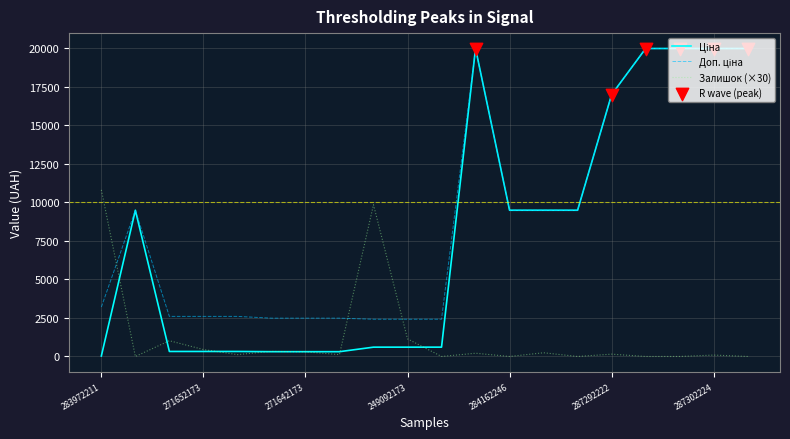

What is the highest value of the Залишок (×30) series?

10800.0